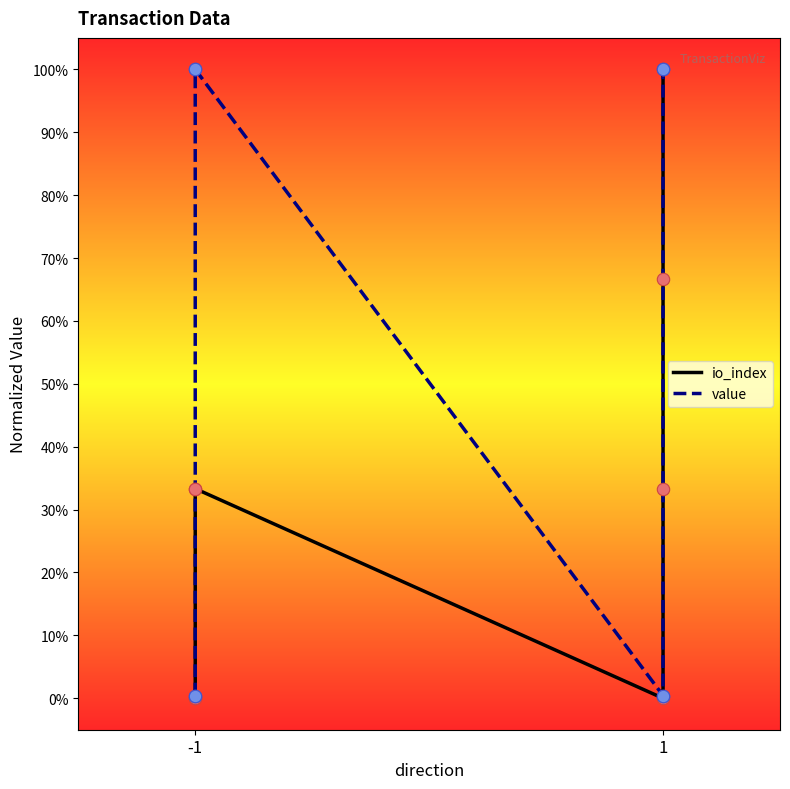

Which series reaches the minimum Y coordinate?

io_index